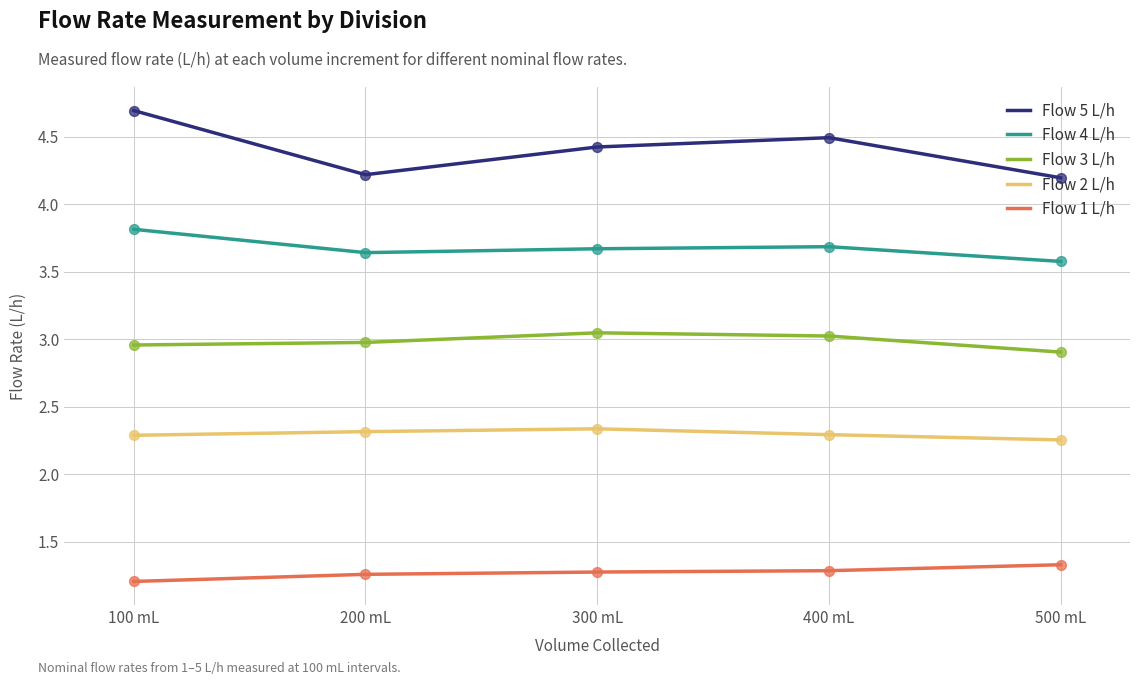

Which series has the largest range (max minus min)?

Flow 5 L/h